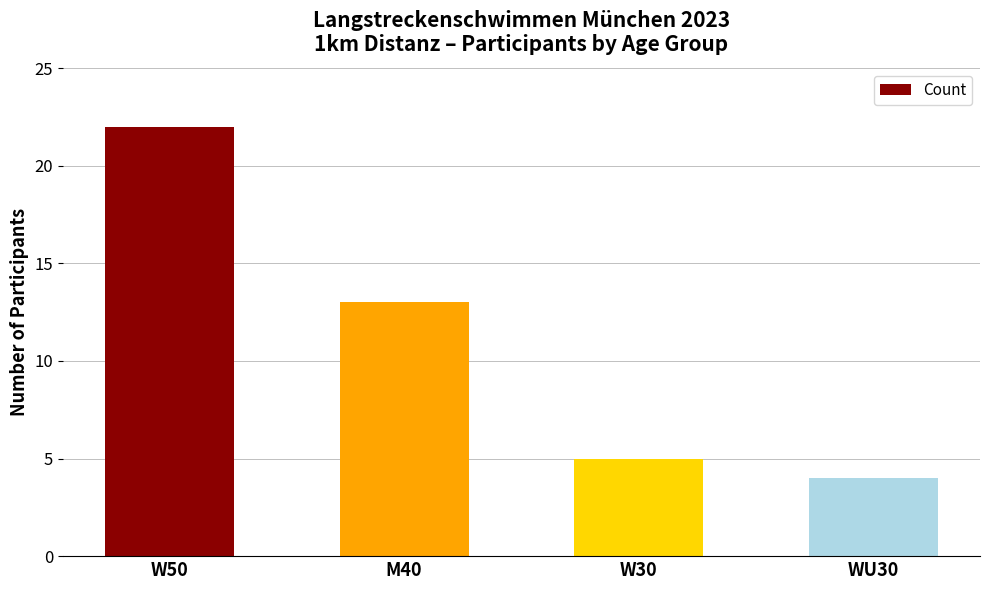

Reading left to right, transcribe all the data shown in this chart.

22	13	5	4